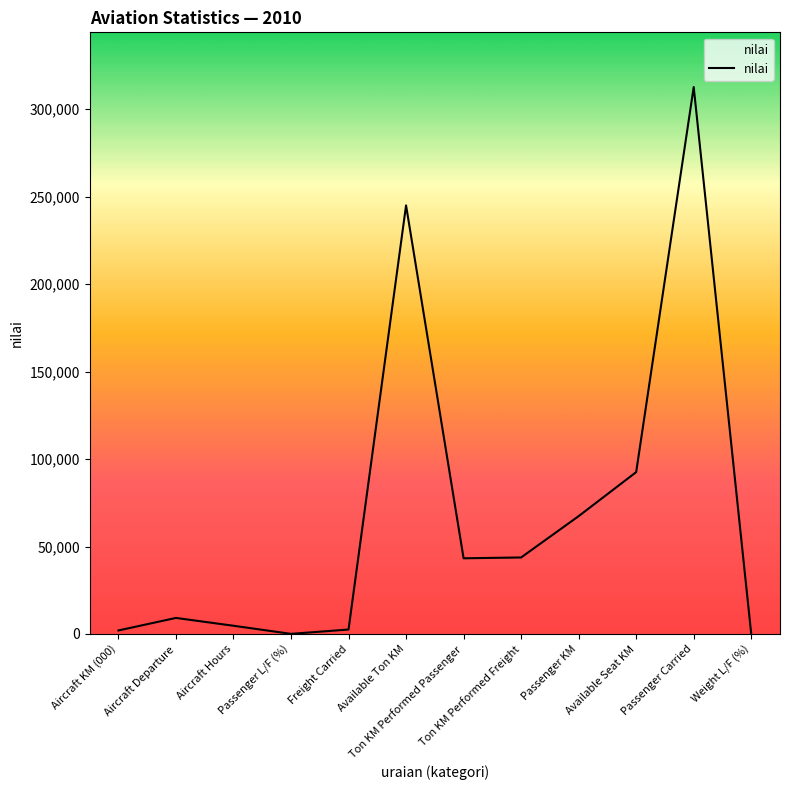

What is the change in value from Passenger L/F (%) to Ton KM Performed Passenger?

+43196